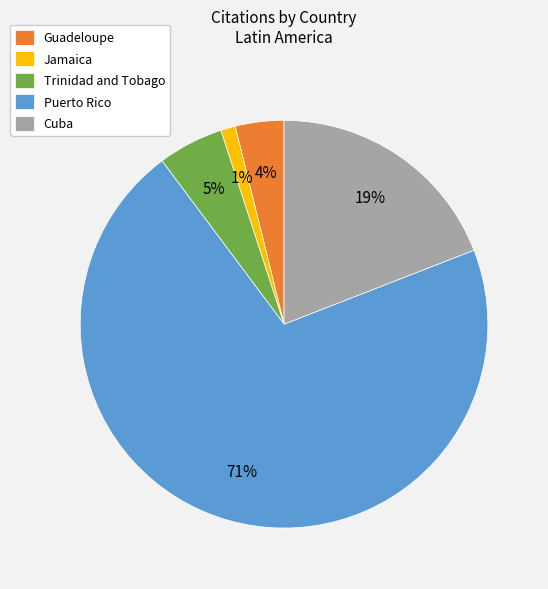

Which has a higher value, Jamaica or Cuba?

Cuba